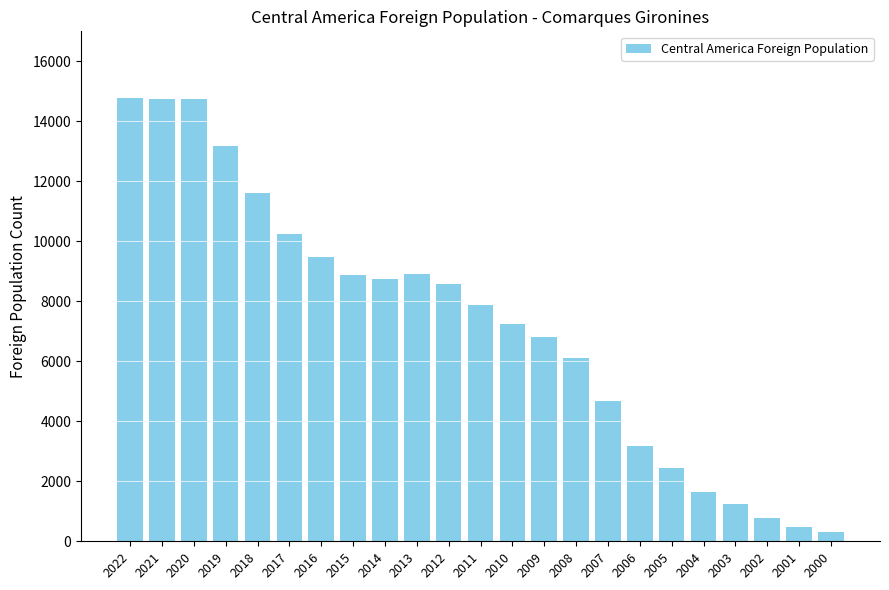

What is the sum of the values at 2017 and 2012?

18798